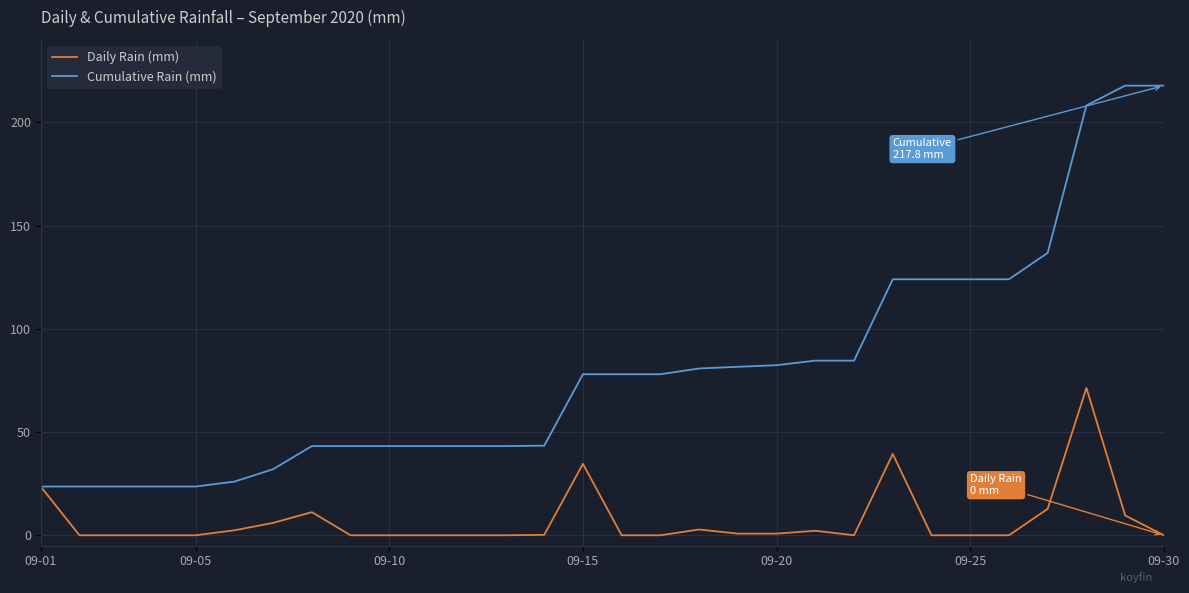

List the series in order of their overall mean, highest first.

Cumulative Rain (mm), Daily Rain (mm)